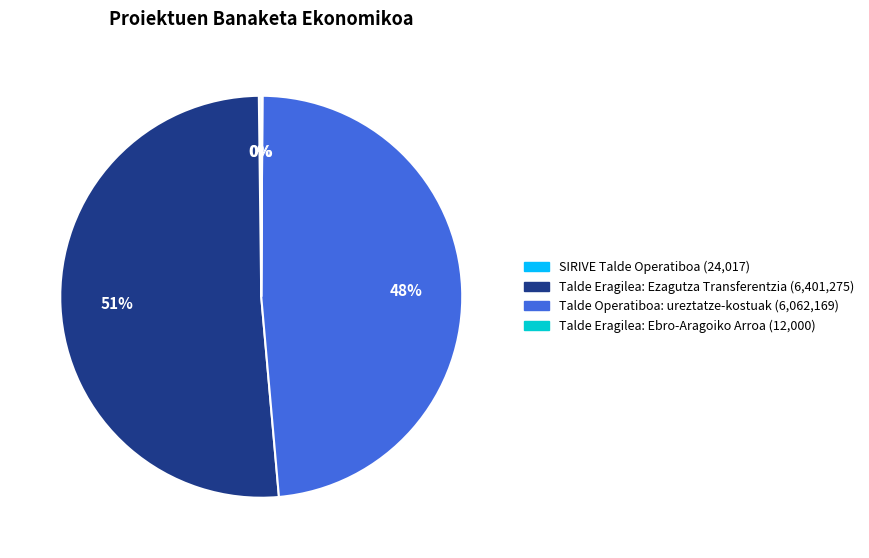

Approximately how many times larger is the value at Talde Eragilea: Ezagutza Transferentzia compared to Talde Operatiboa: ureztatze-kostuak?

1.1